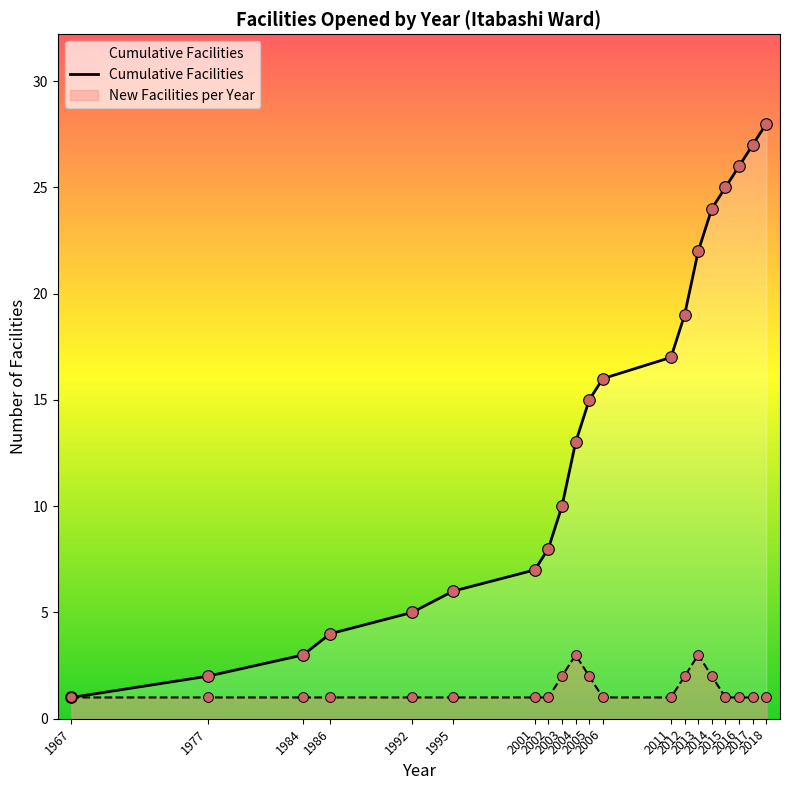

Between 2012 and 2011, which is larger?

2012